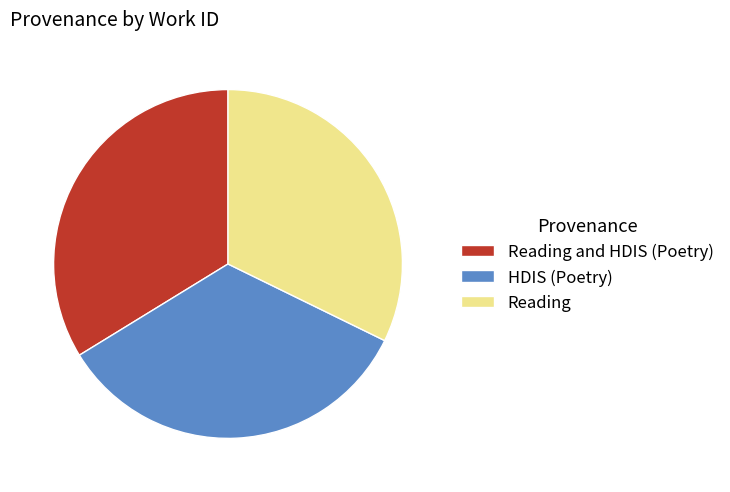

Between Reading and Reading and HDIS (Poetry), which is larger?

Reading and HDIS (Poetry)